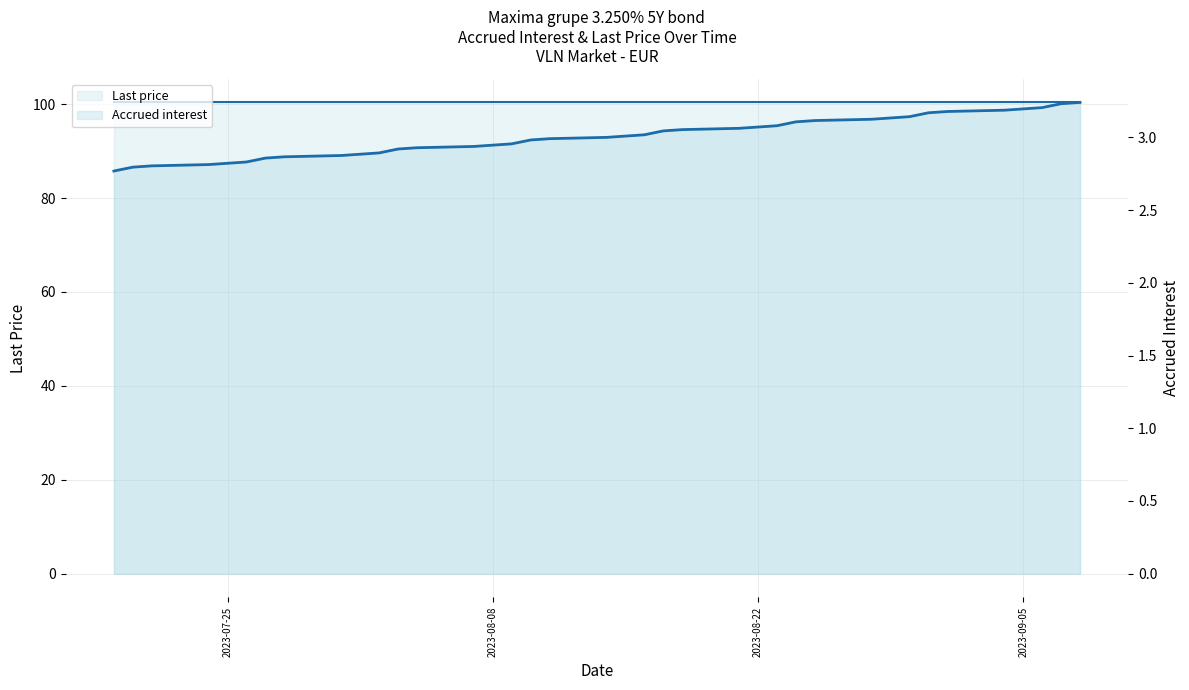

True or false: Accrued interest has a value of 2.8 at 2023-07-25.

True